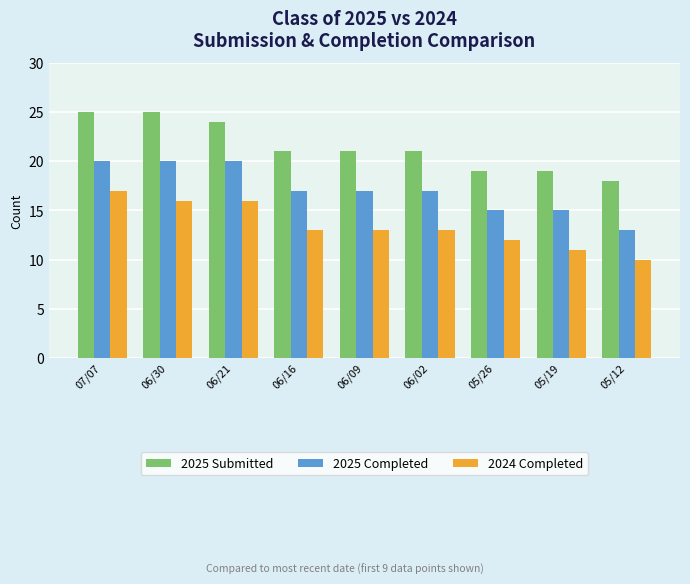

Read the 2024 Completed value at 06/02.

13